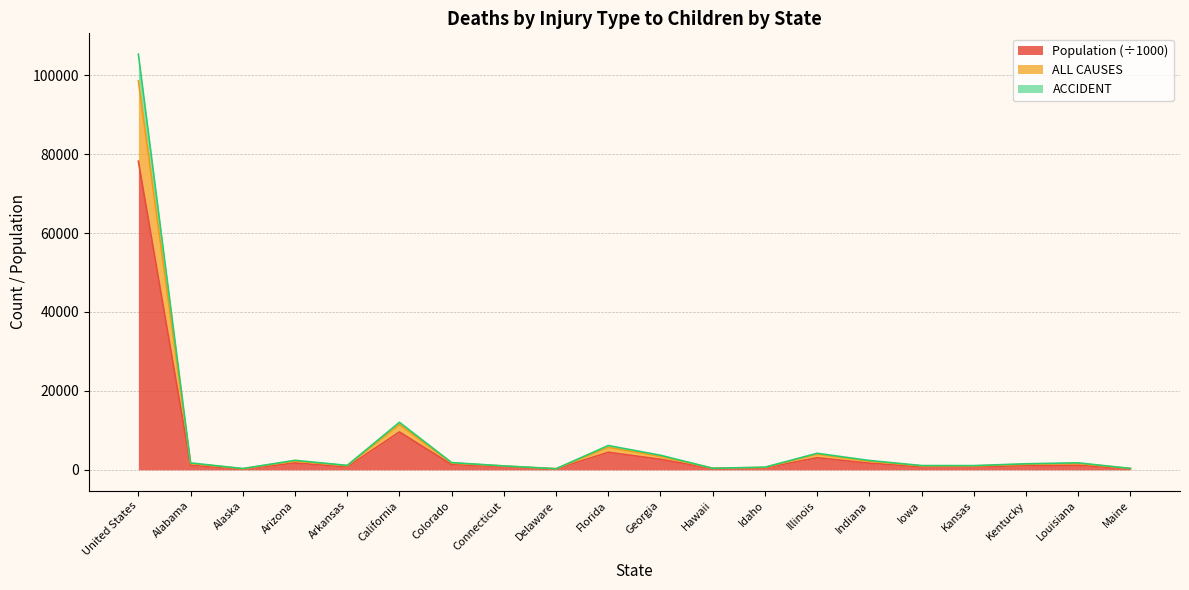

At which label does ACCIDENT first exceed 1590?

United States